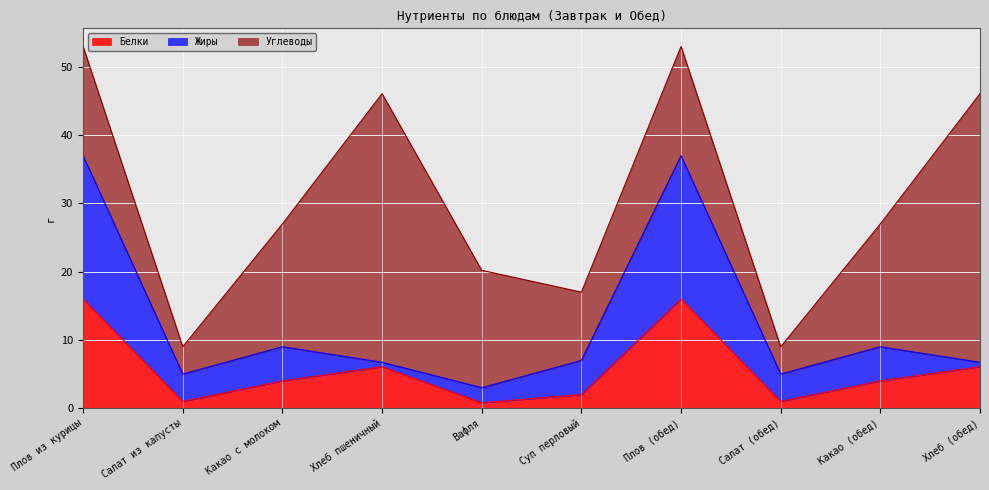

What are all the series names shown in the legend?

Белки, Жиры, Углеводы